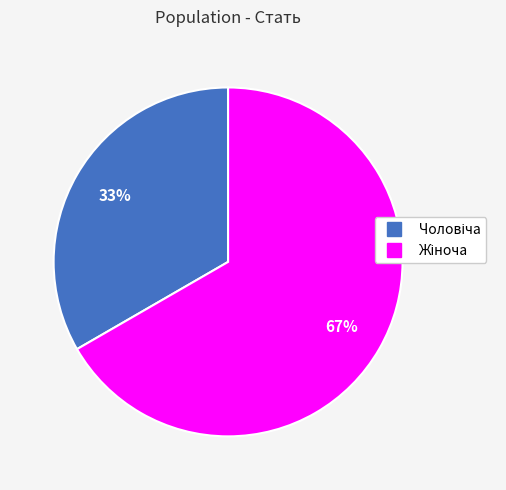

Does any single category account for the majority?

Yes